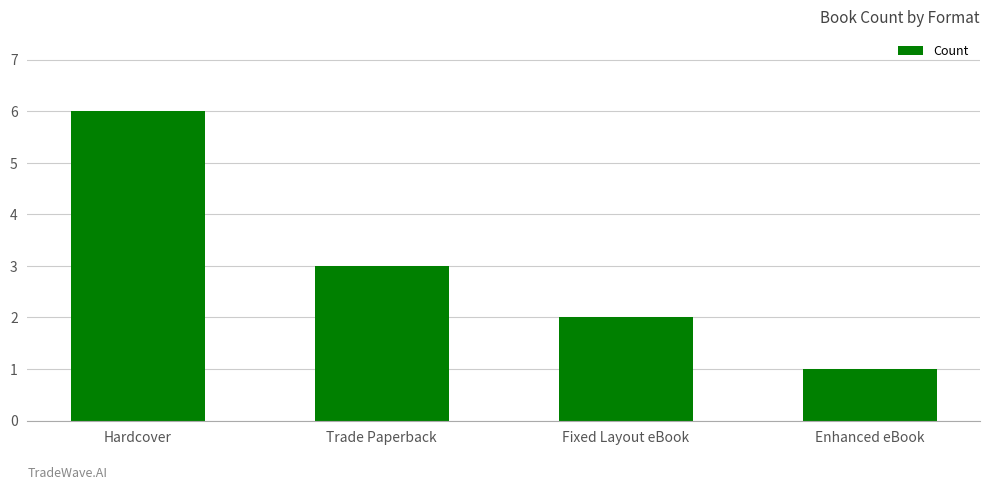

What is the smallest value displayed?

1